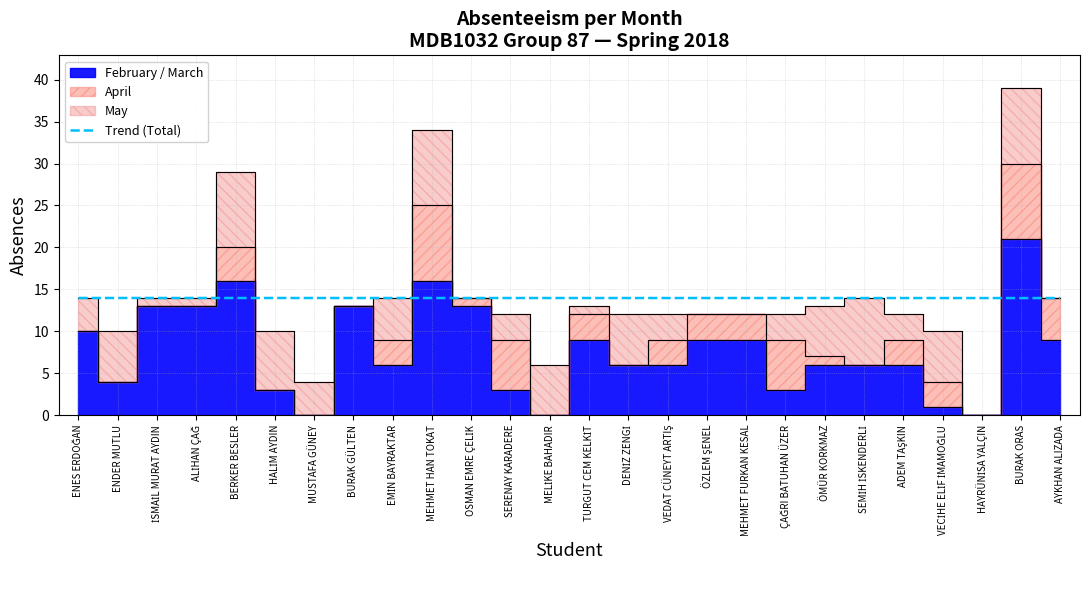

True or false: Trend (Total) has a value of 3.9 at MEHMET HAN TOKAT.

False